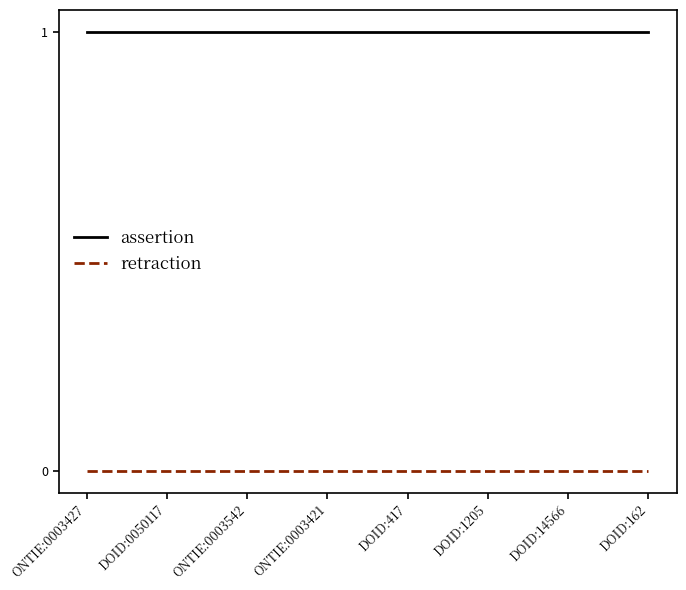

What is the sum of the assertion values at ONTIE:0003542 and DOID:0050117?

2